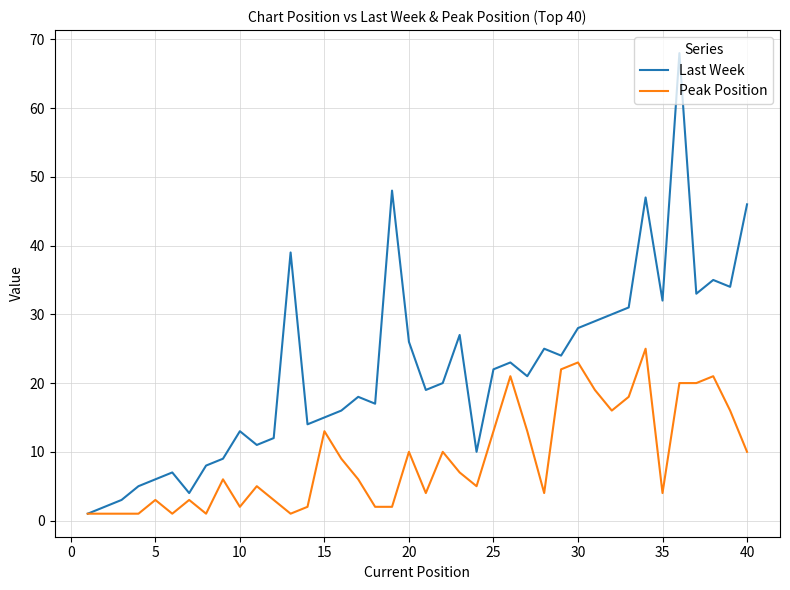

What is the difference between the maximum and second lowest values in the Last Week series?

66